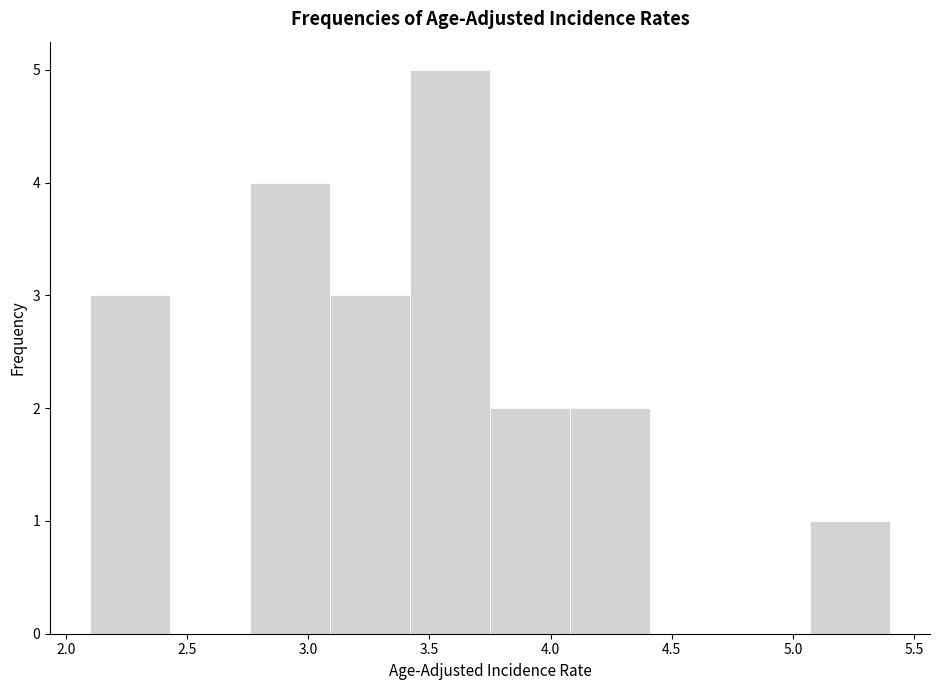

How tall is the bar that spans 3.09 to 3.42 on the x-axis? Neither the bar edges nor the heights are printed on the chart, so give them approximately, as read against the axes.

3